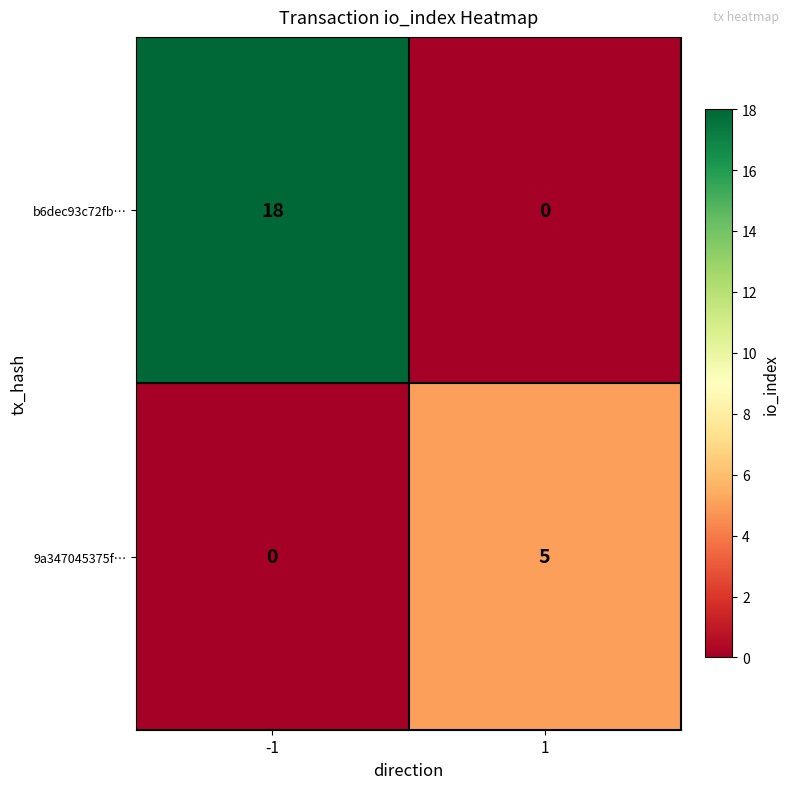

Which series has the largest range (max minus min)?

b6dec93c72fb…